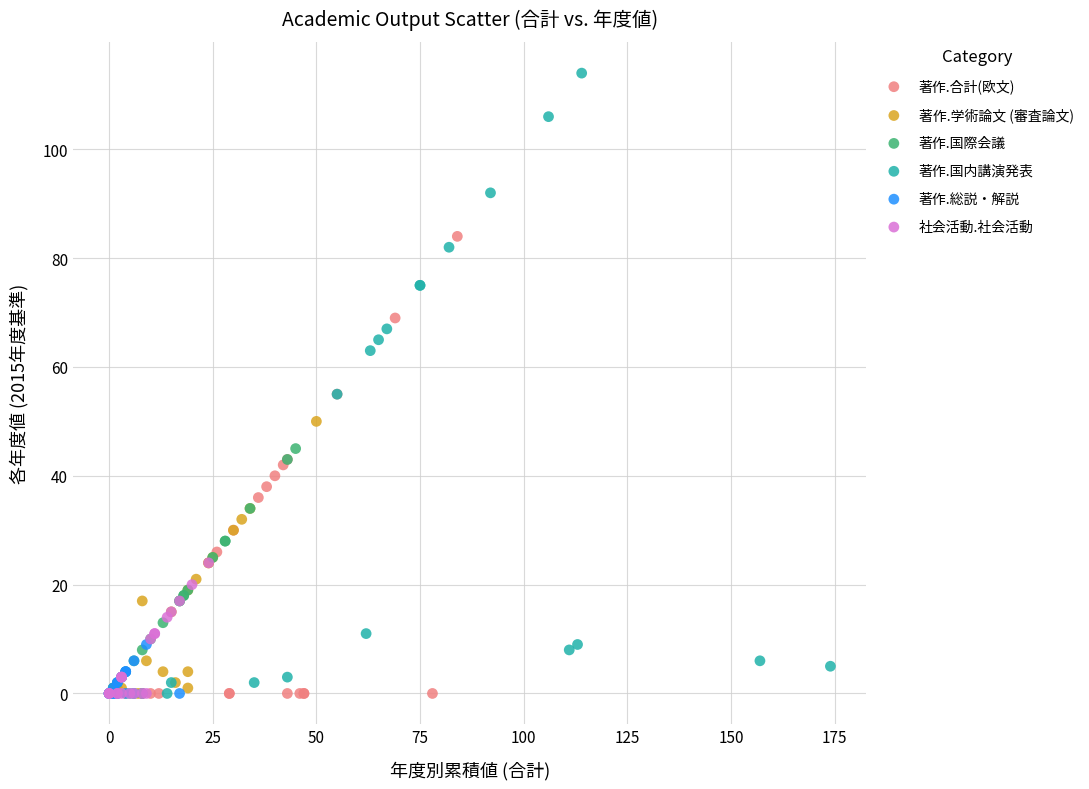

Which series reaches the maximum Y coordinate?

著作.国内講演発表